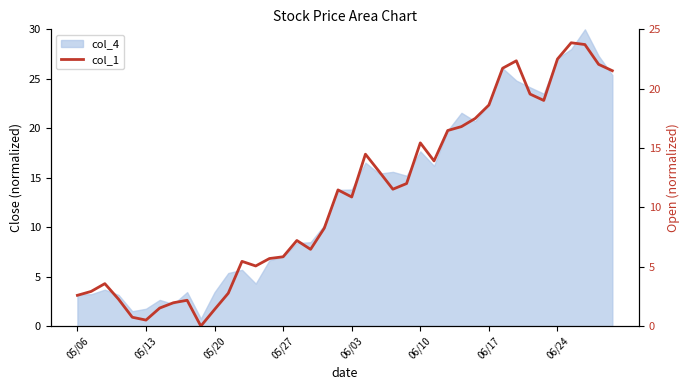

True or false: the data shows 13.9 at 26.

True